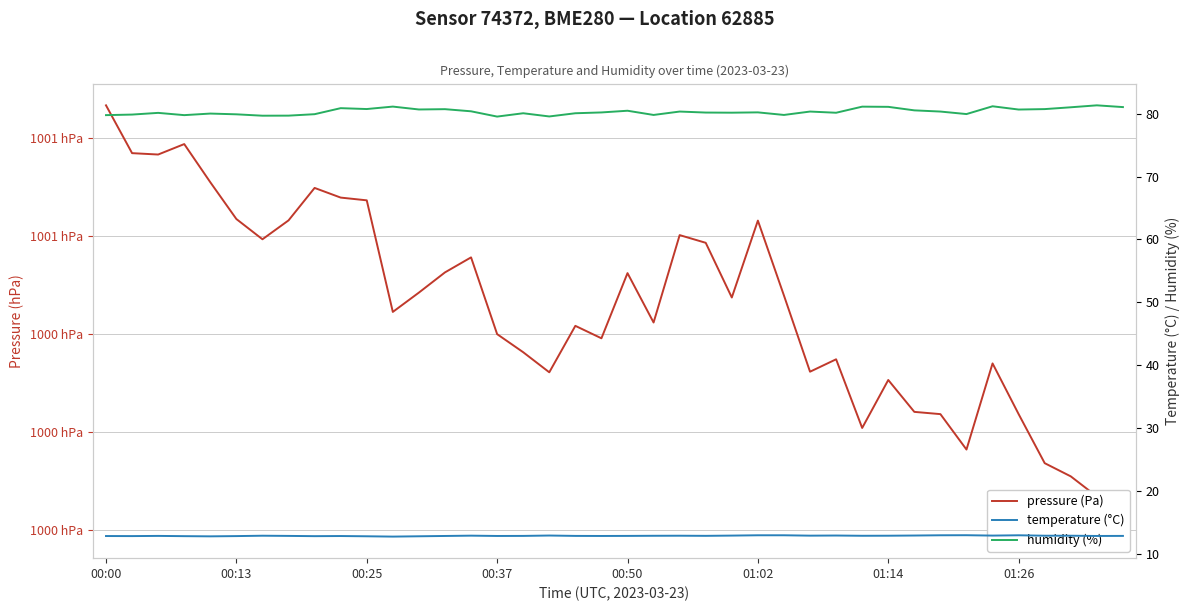

The value of temperature (°C) at 21 is 12.8. True or false?

True